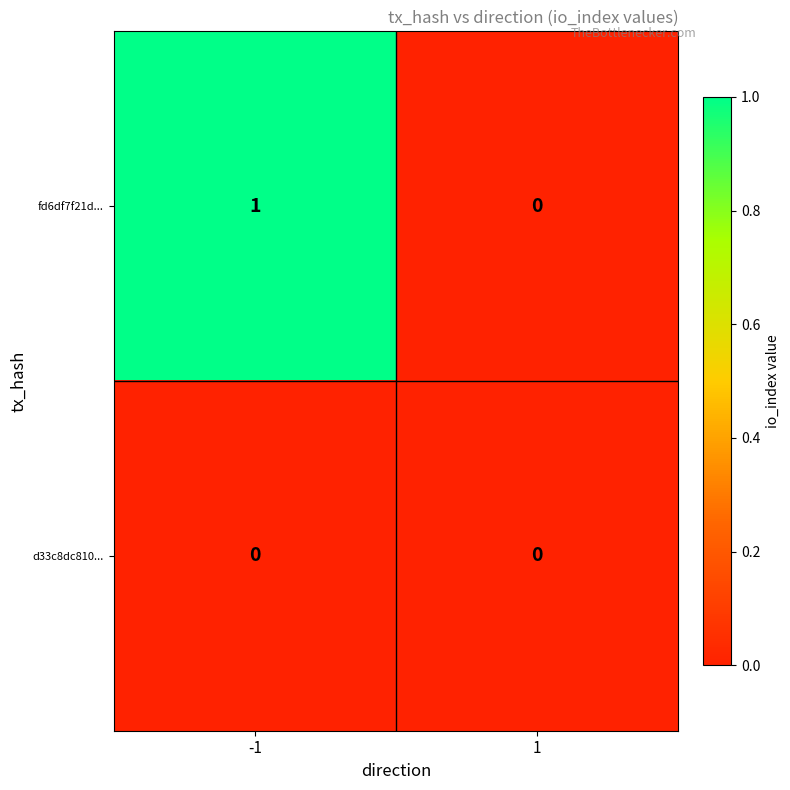

Reading left to right, extract all data points from this chart.

fd6df7f21d...: -1=1	1=0
d33c8dc810...: -1=0	1=0